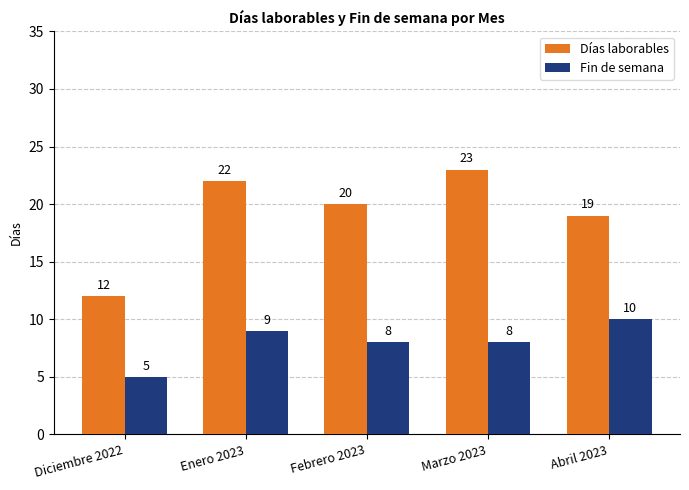

Are the bars grouped side by side (vs. stacked)?

Yes